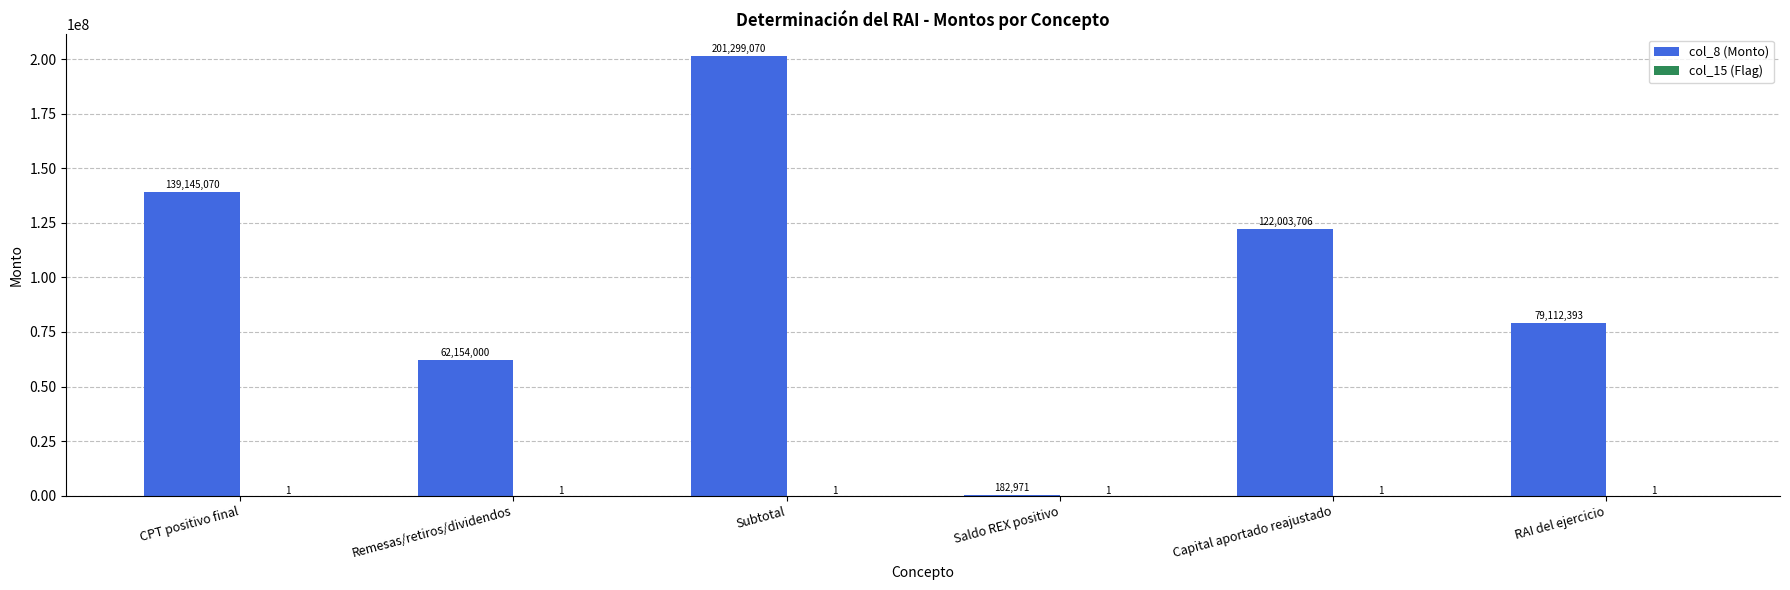

What is the sum of the col_8 (Monto) values at Subtotal and Saldo REX positivo?

201482041.0